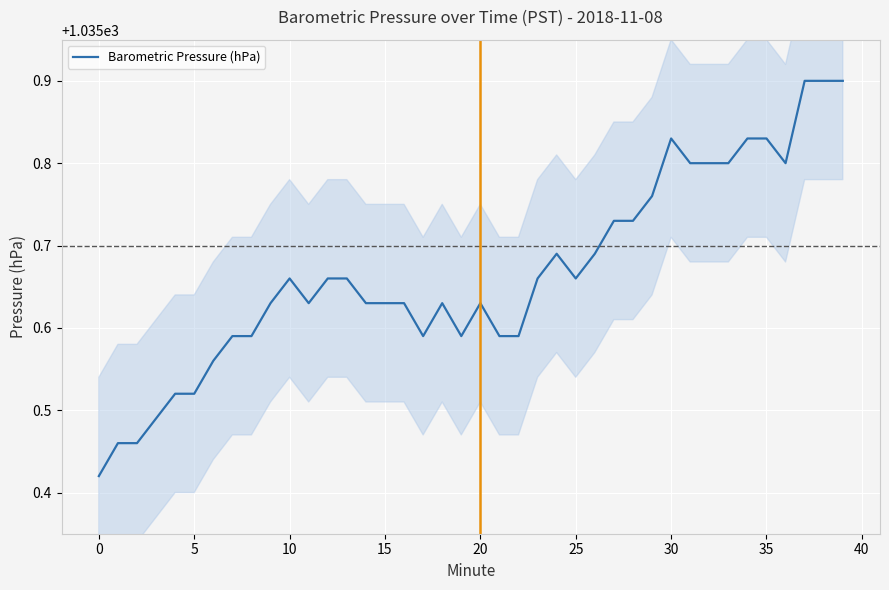

Reading left to right, transcribe all the data shown in this chart.

1035.4	1035.5	1035.5	1035.5	1035.5	1035.5	1035.6	1035.6	1035.6	1035.6	1035.7	1035.6	1035.7	1035.7	1035.6	1035.6	1035.6	1035.6	1035.6	1035.6	1035.6	1035.6	1035.6	1035.7	1035.7	1035.7	1035.7	1035.7	1035.7	1035.8	1035.8	1035.8	1035.8	1035.8	1035.8	1035.8	1035.8	1035.9	1035.9	1035.9